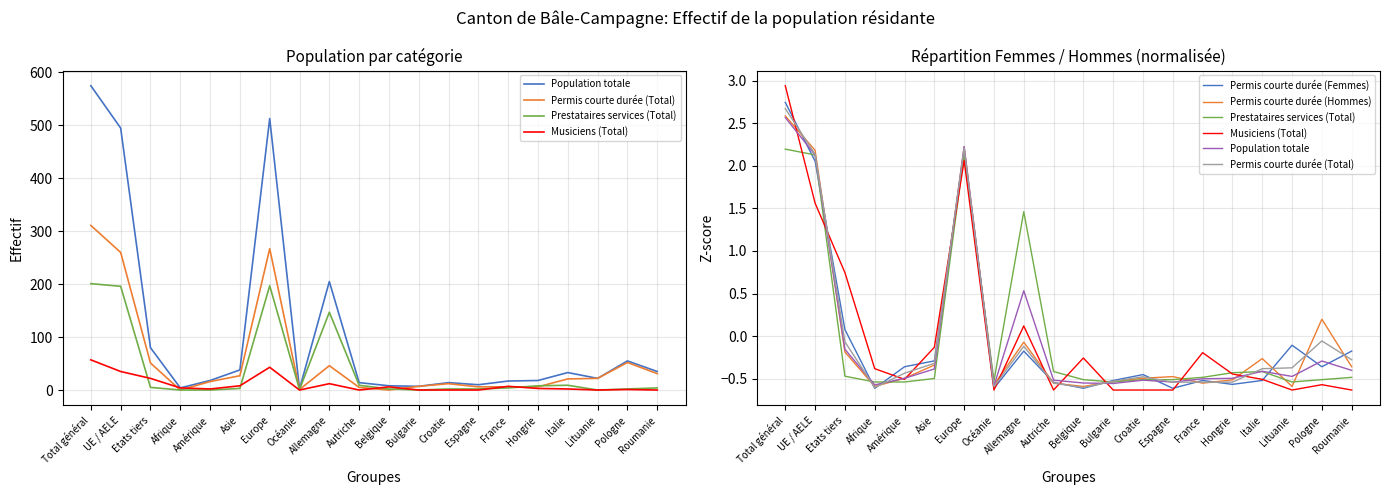

True or false: Prestataires services (Total) has more than 1 interior local peaks.

True